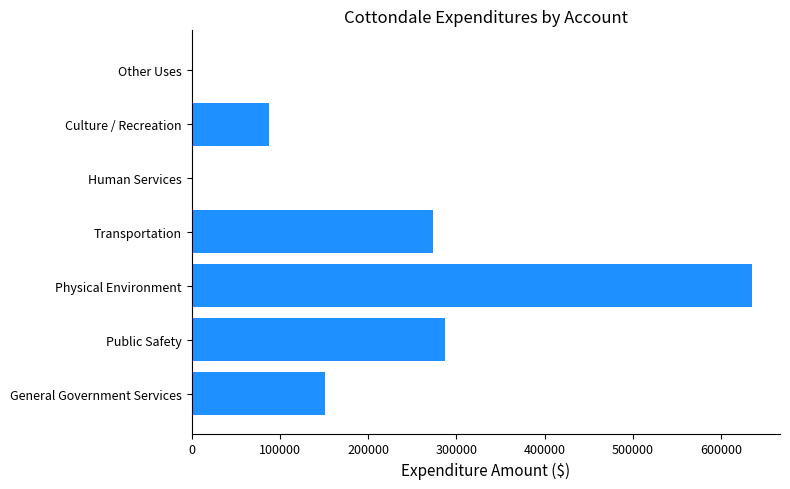

What is the sum of all values?

1435756